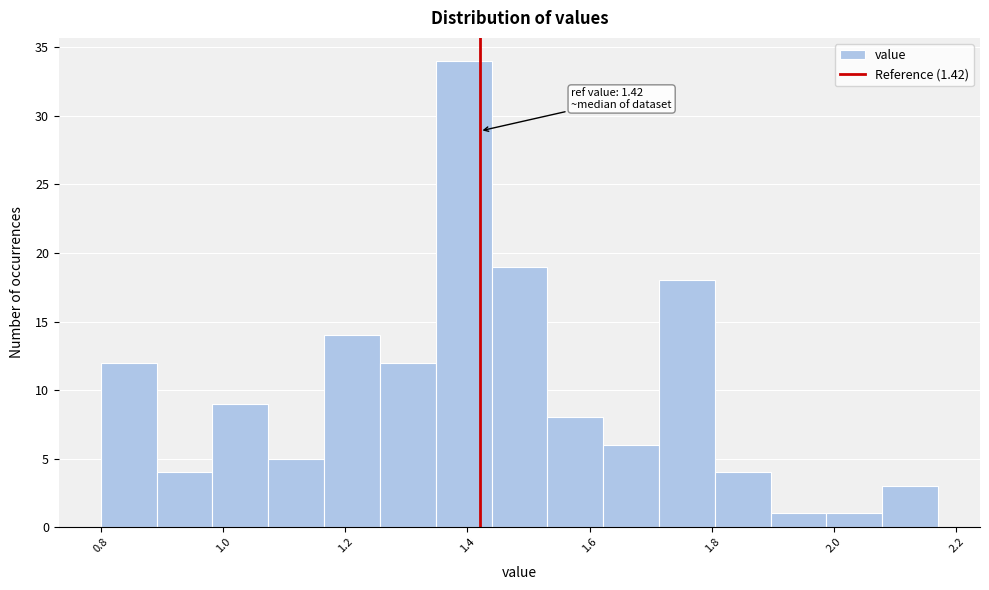

Which range on the x-axis has the tallest bar?

1.34 to 1.44